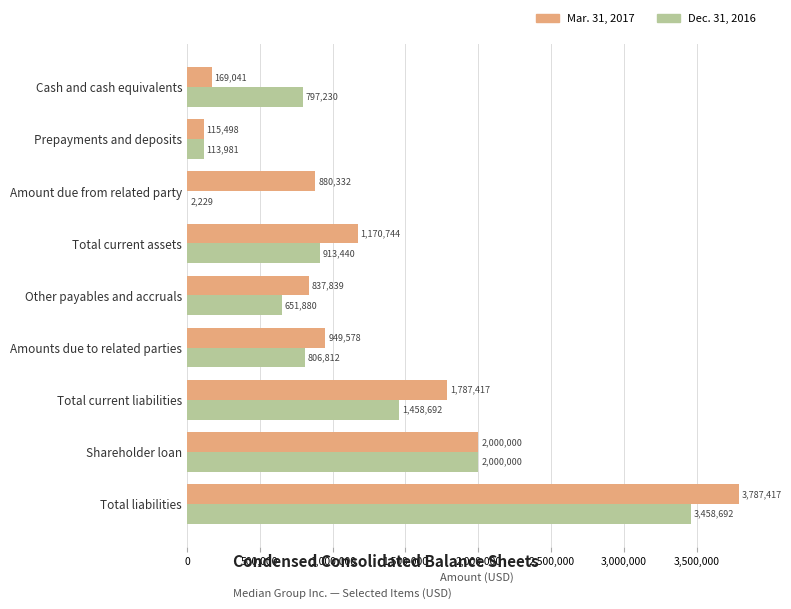

What is the total value across all series at Total liabilities?

7246109